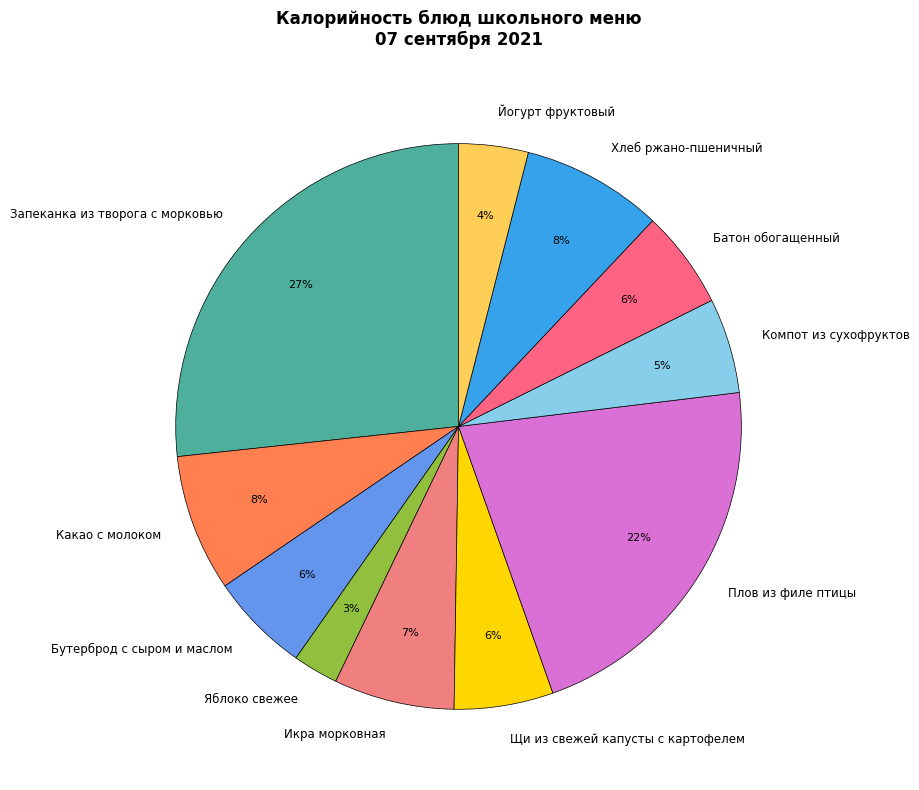

To the nearest percent, what is the combined percentage of Хлеб ржано-пшеничный and Яблоко свежее?

11%